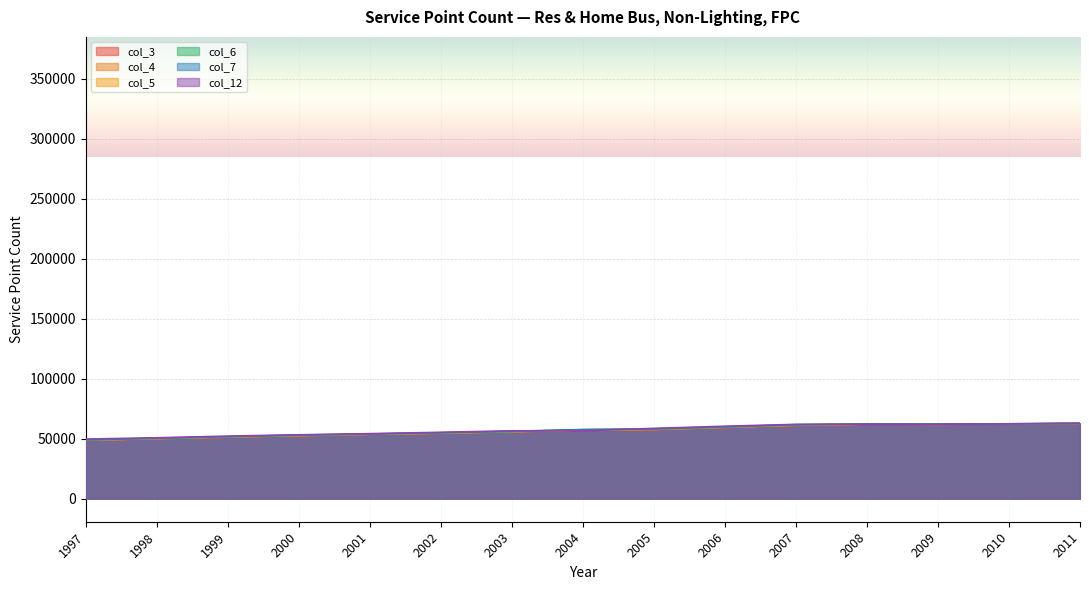

Is it true that col_5 equals 87542.2 at 2002?

False